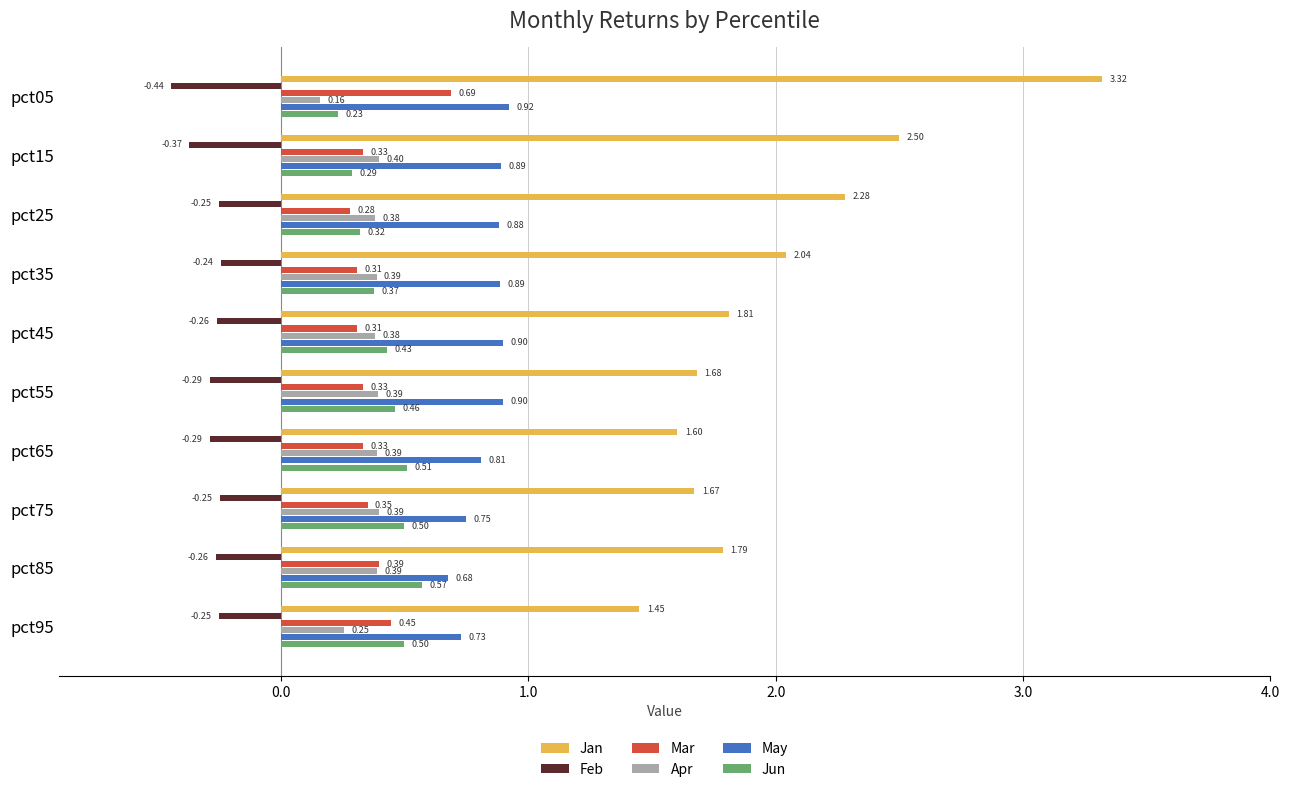

Which series has the largest total across all categories?

Jan